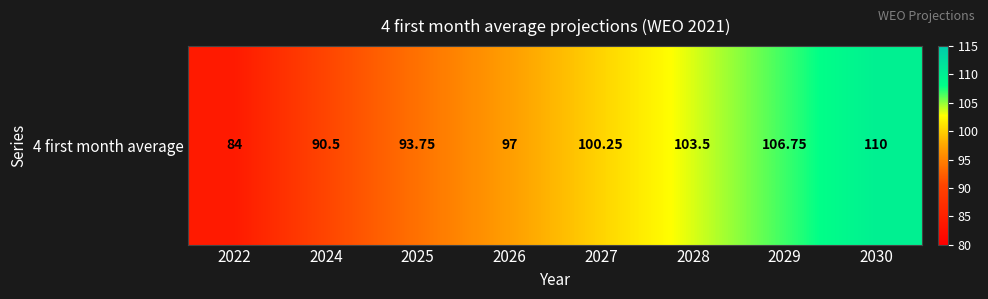

True or false: the data shows 97.0 at 2026.

True